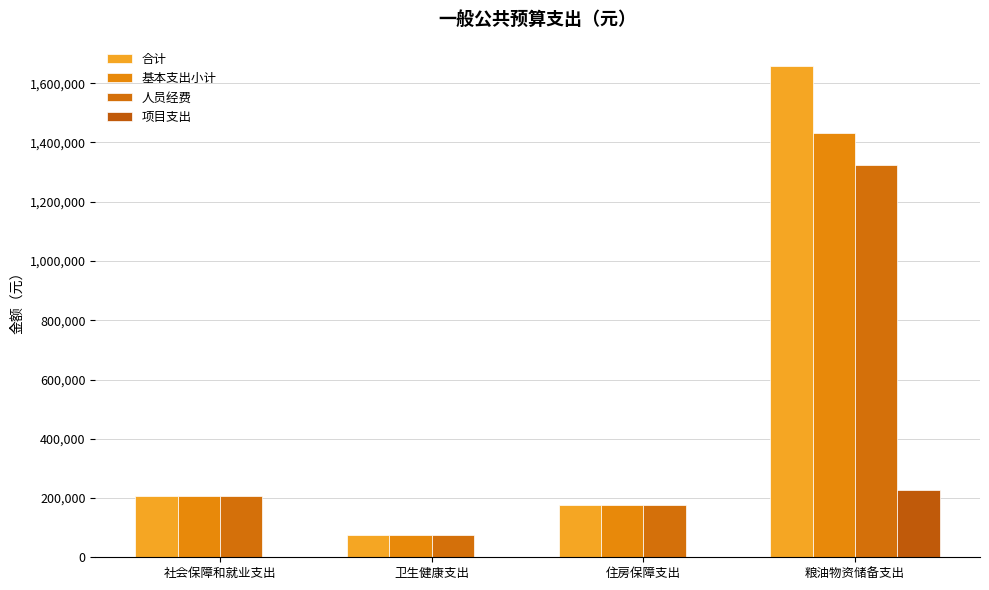

Reading left to right, transcribe all the data shown in this chart.

合计: 社会保障和就业支出=205797.0	卫生健康支出=76341.0	住房保障支出=175244.0	粮油物资储备支出=1657426.7
基本支出小计: 社会保障和就业支出=205797.0	卫生健康支出=76341.0	住房保障支出=175244.0	粮油物资储备支出=1431243.0
人员经费: 社会保障和就业支出=205797.0	卫生健康支出=76341.0	住房保障支出=175244.0	粮油物资储备支出=1324243.0
项目支出: 社会保障和就业支出=0.0	卫生健康支出=0.0	住房保障支出=0.0	粮油物资储备支出=226183.7